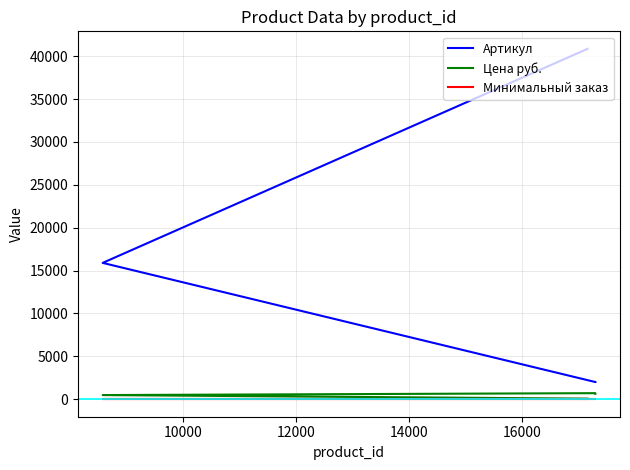

How many lines are shown in the chart?

3